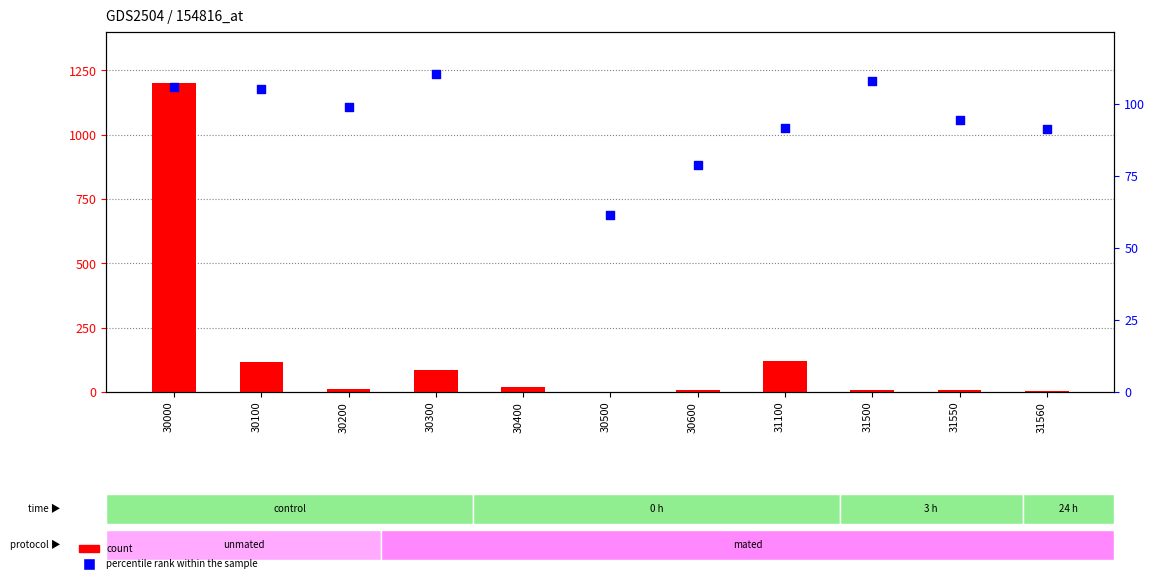

Which series has the widest spread of Y values?

count